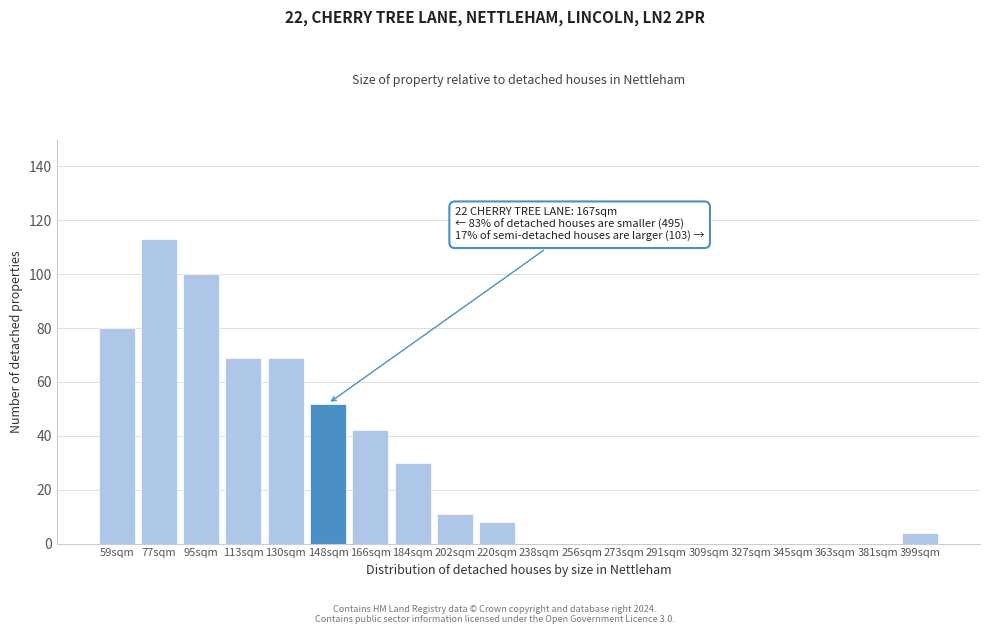

Reading left to right, transcribe all the data shown in this chart.

59sqm=80	77sqm=113	95sqm=100	113sqm=69	130sqm=69	148sqm=52	166sqm=42	184sqm=30	202sqm=11	220sqm=8	238sqm=0	256sqm=0	273sqm=0	291sqm=0	309sqm=0	327sqm=0	345sqm=0	363sqm=0	381sqm=0	399sqm=4